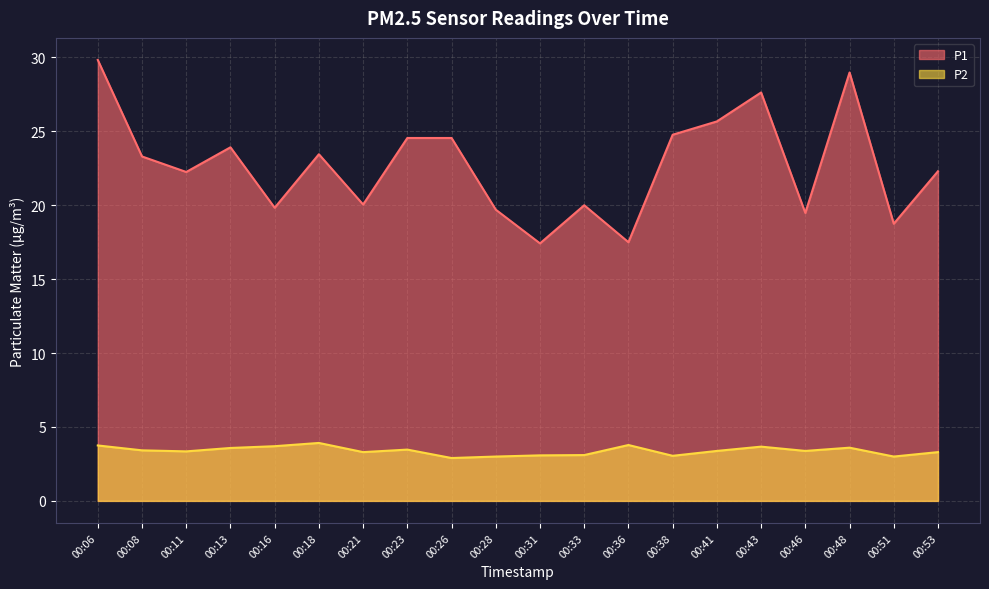

How many interior local peaks does the P1 series have?

5